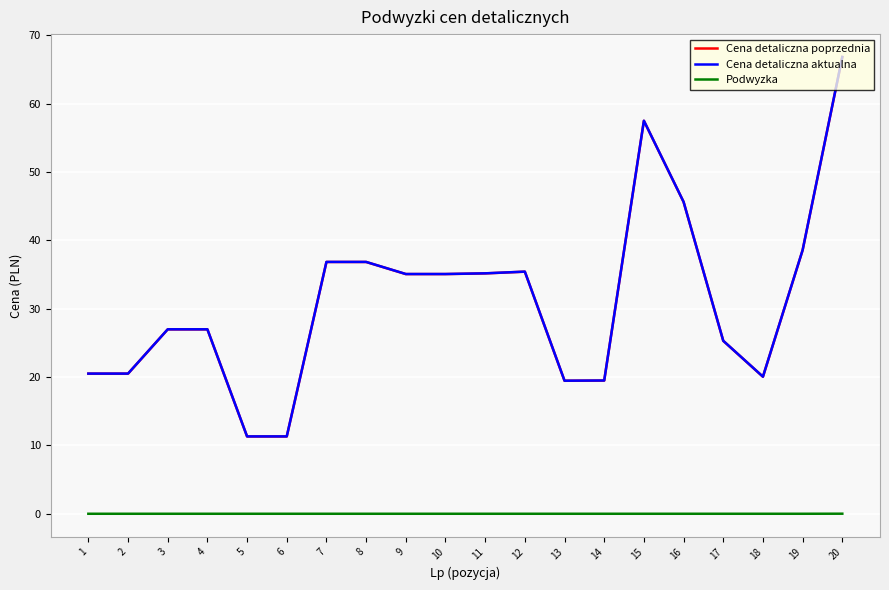

How many series are shown in this chart?

3